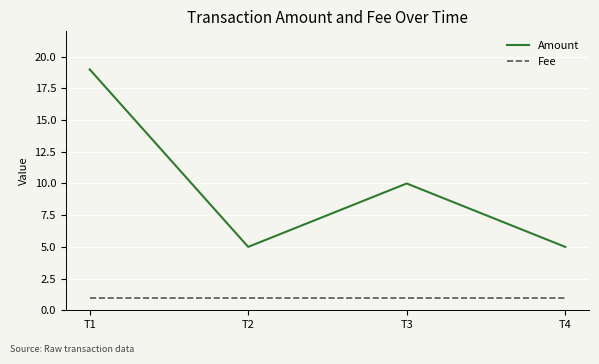

The value of Amount at T2 is 5. True or false?

True